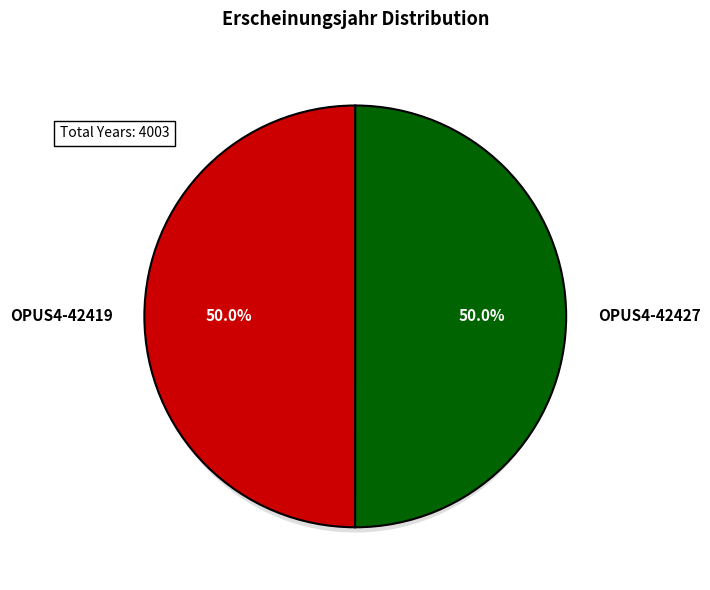

Which slice represents more than half of the pie?

OPUS4-42427